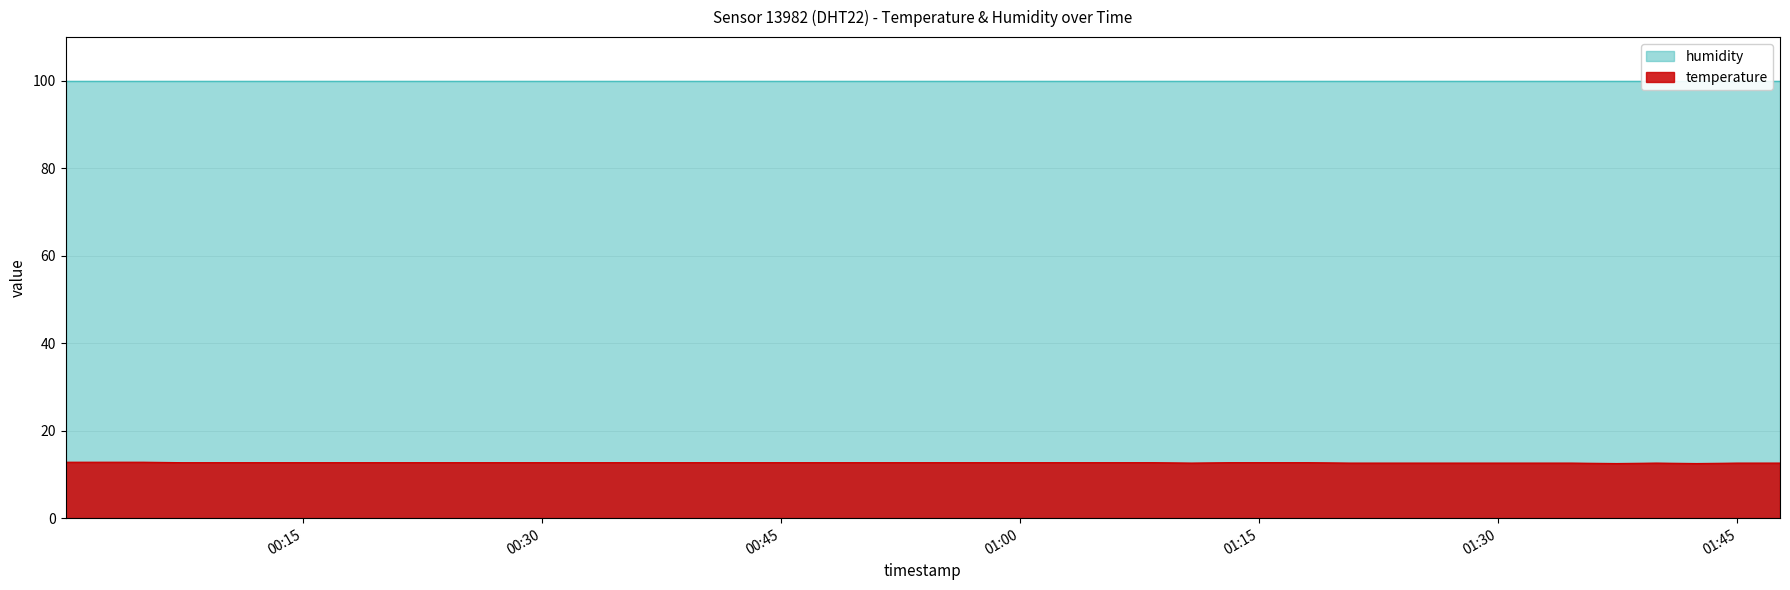

Does the chart display data point markers on the line(s)?

No